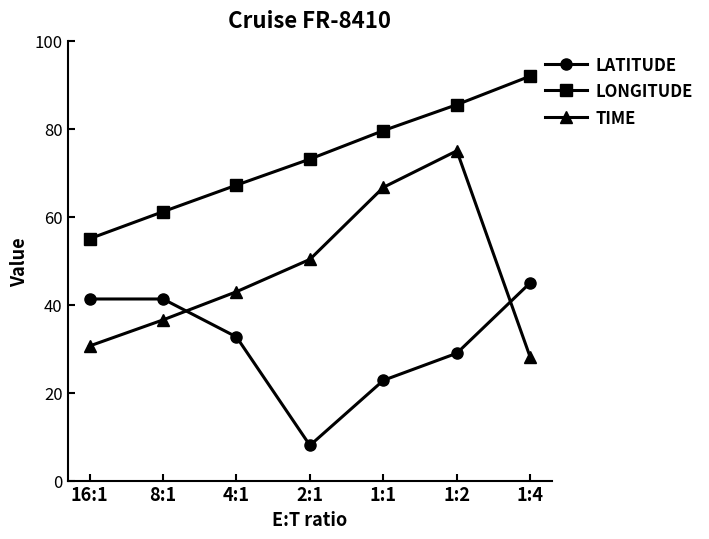

At how many categories does at least one series exceed 39?

7